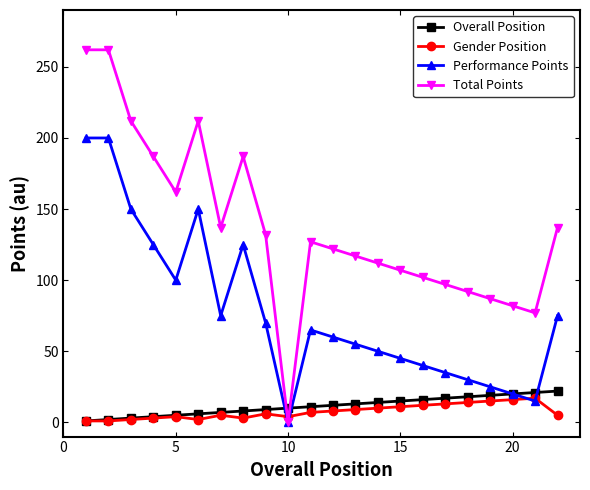

True or false: Overall Position and Total Points intersect in this chart.

True